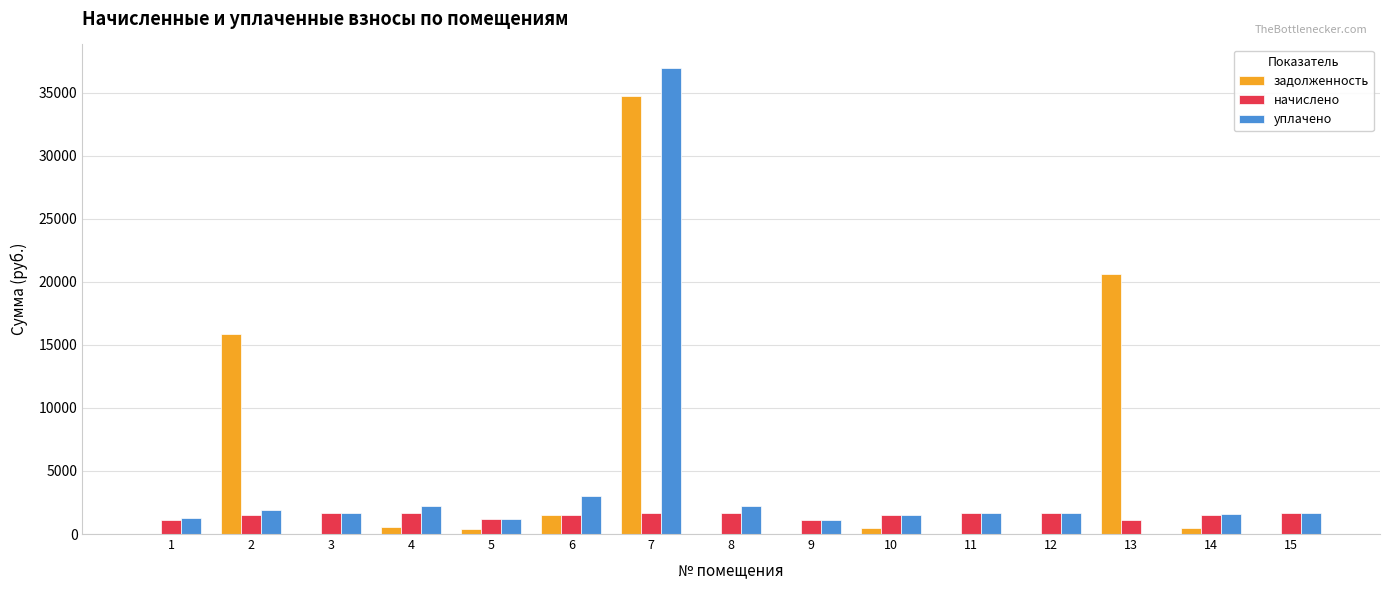

What is the total value across all series at 11?

3318.3